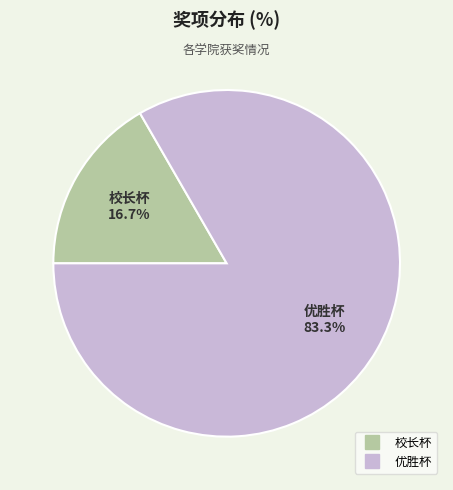

Which has a higher value, 校长杯 or 优胜杯?

优胜杯